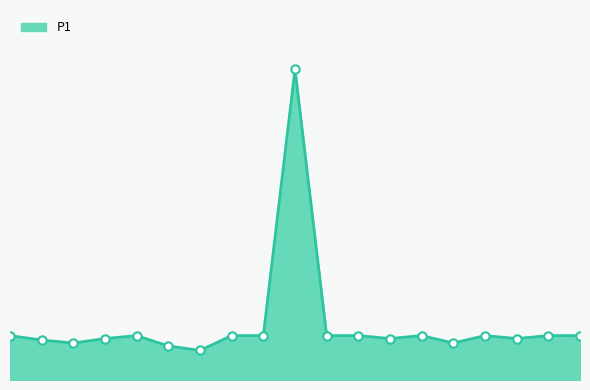

At which category does the chart reach its minimum across all series?

06:00